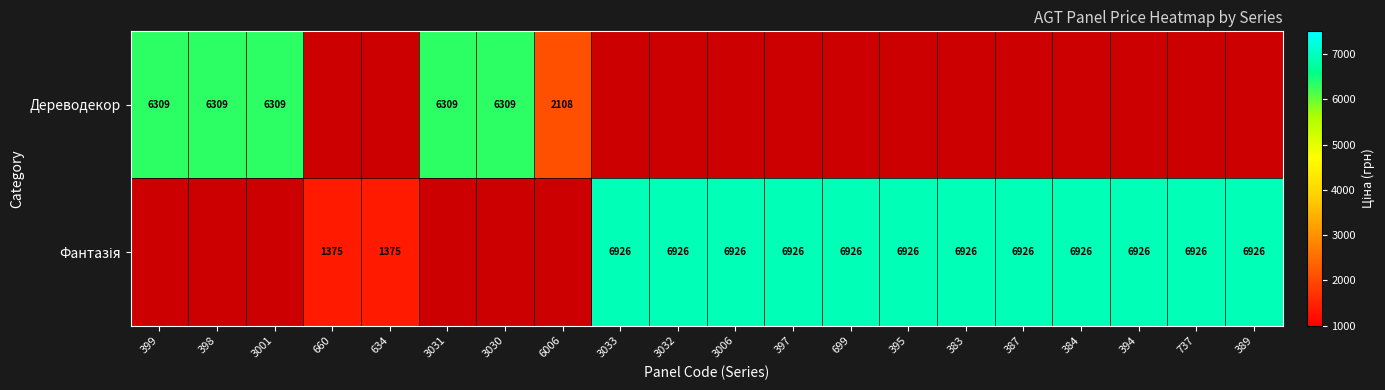

At which category is the sum across all series the highest?

3033